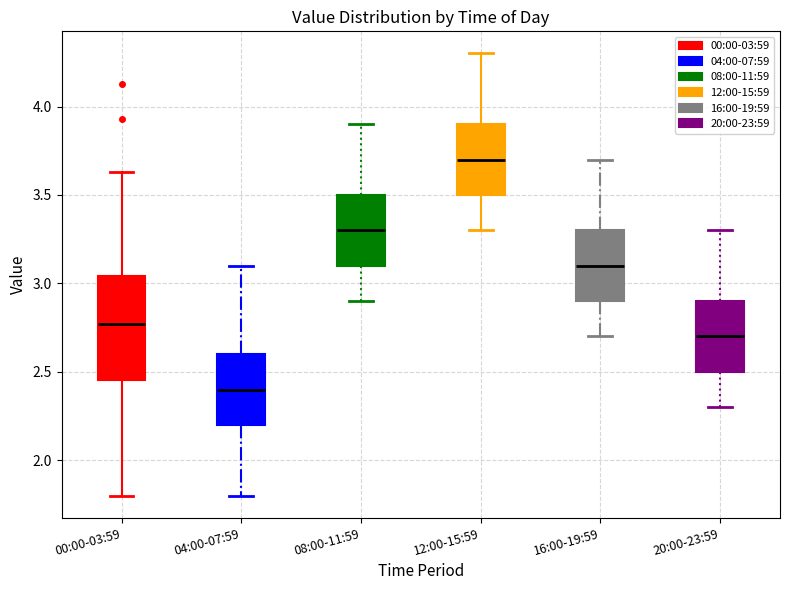

Reading left to right, read every box against the y-axis: the position of its median line, the range the box covers, and the ends of its whiskers. The values are not printed on the chart, so give them approximately, as read against the axis.

00:00-03:59: median 2.75, box 2.45 to 3.05, whiskers 1.80 to 3.65
04:00-07:59: median 2.40, box 2.20 to 2.60, whiskers 1.80 to 3.10
08:00-11:59: median 3.30, box 3.10 to 3.50, whiskers 2.90 to 3.90
12:00-15:59: median 3.70, box 3.50 to 3.90, whiskers 3.30 to 4.30
16:00-19:59: median 3.10, box 2.90 to 3.30, whiskers 2.70 to 3.70
20:00-23:59: median 2.70, box 2.50 to 2.90, whiskers 2.30 to 3.30